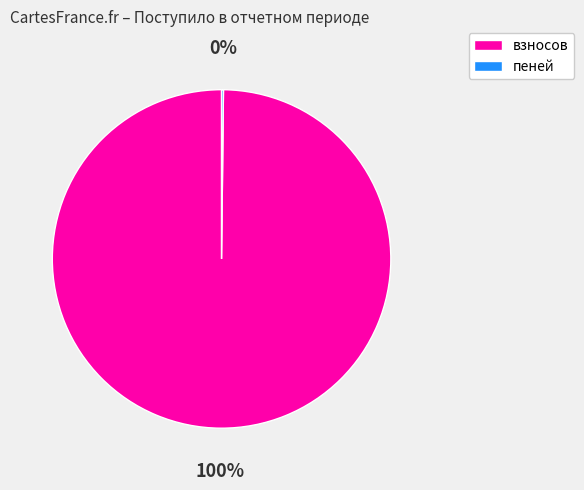

To the nearest percent, what is the difference between the largest and smallest slice percentages?

100%